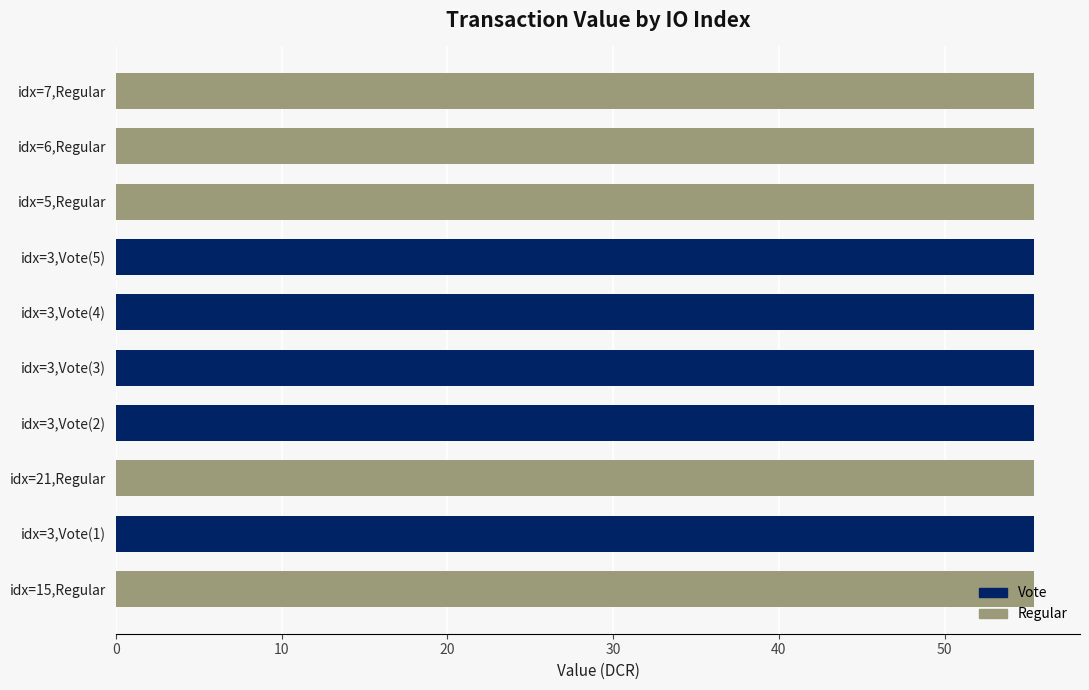

What is the average value?

55.4